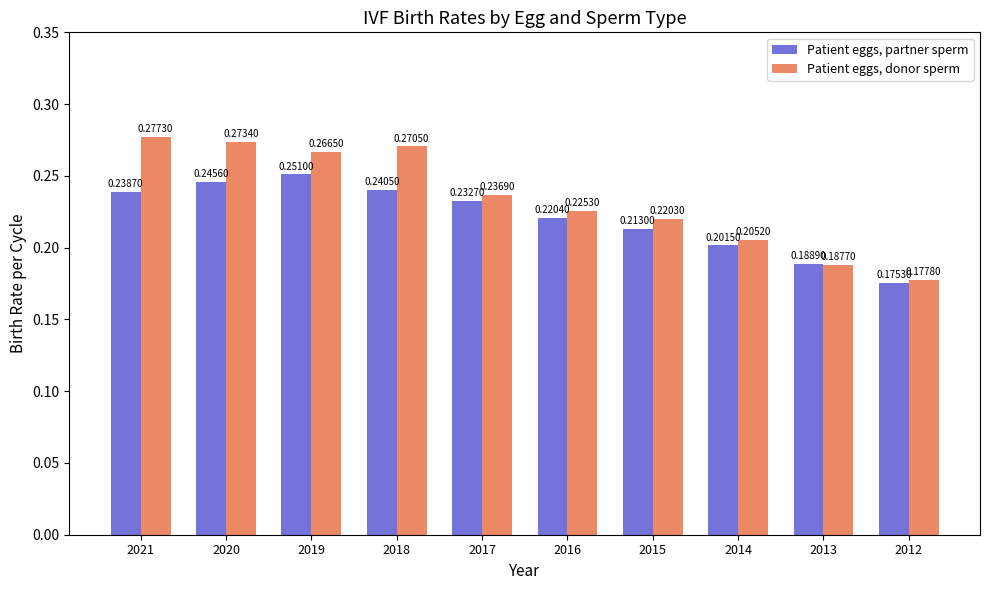

Rank the series by their average value, from highest to lowest.

Patient eggs, donor sperm, Patient eggs, partner sperm